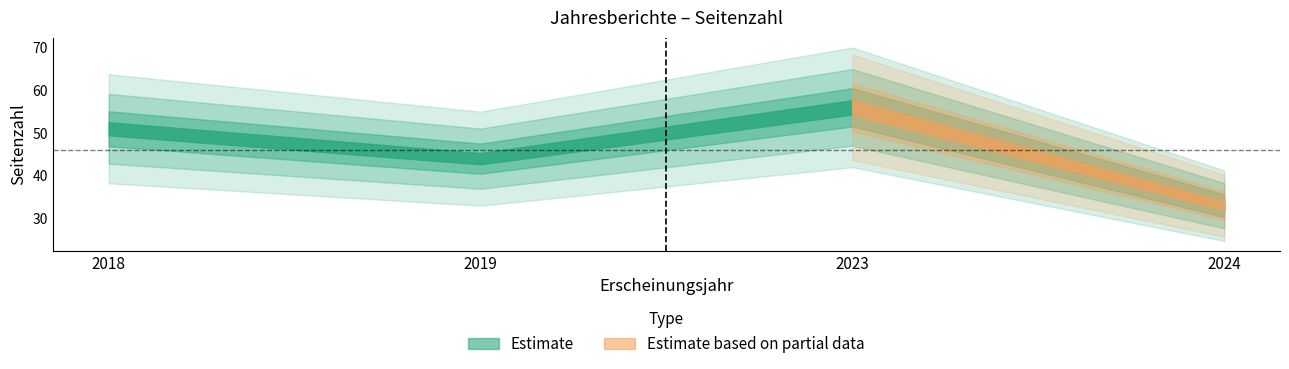

What value does the data have at 2019?

44